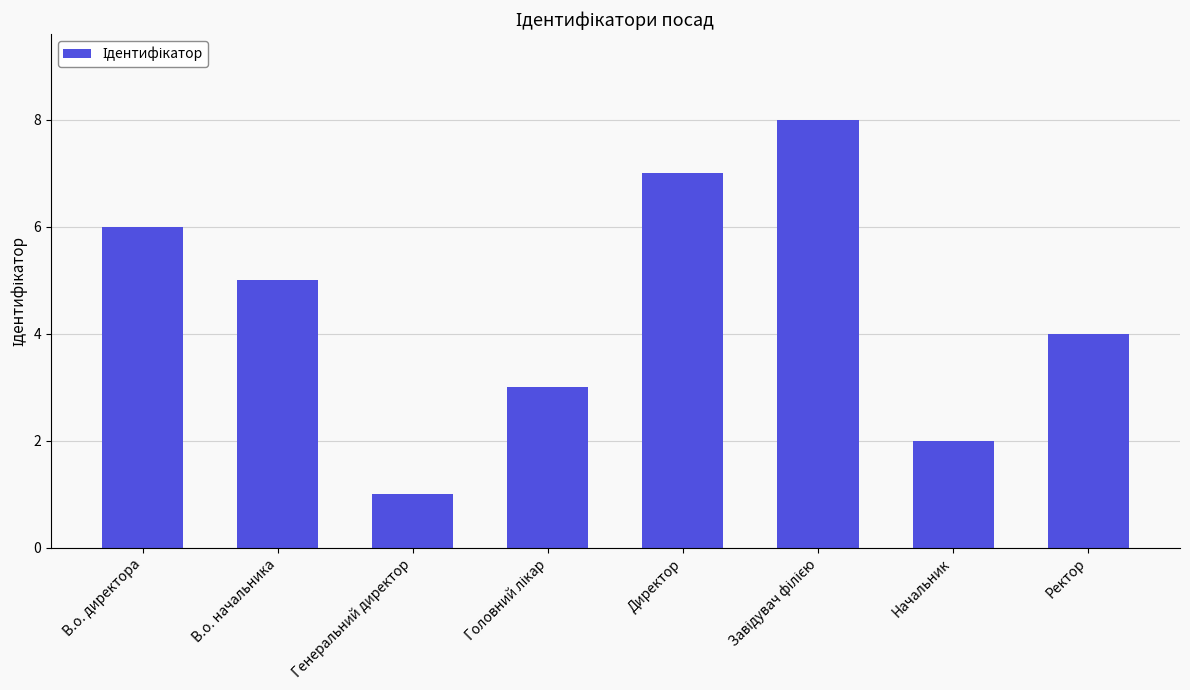

Reading right to left, what are all the values shown in this chart?

4	2	8	7	3	1	5	6